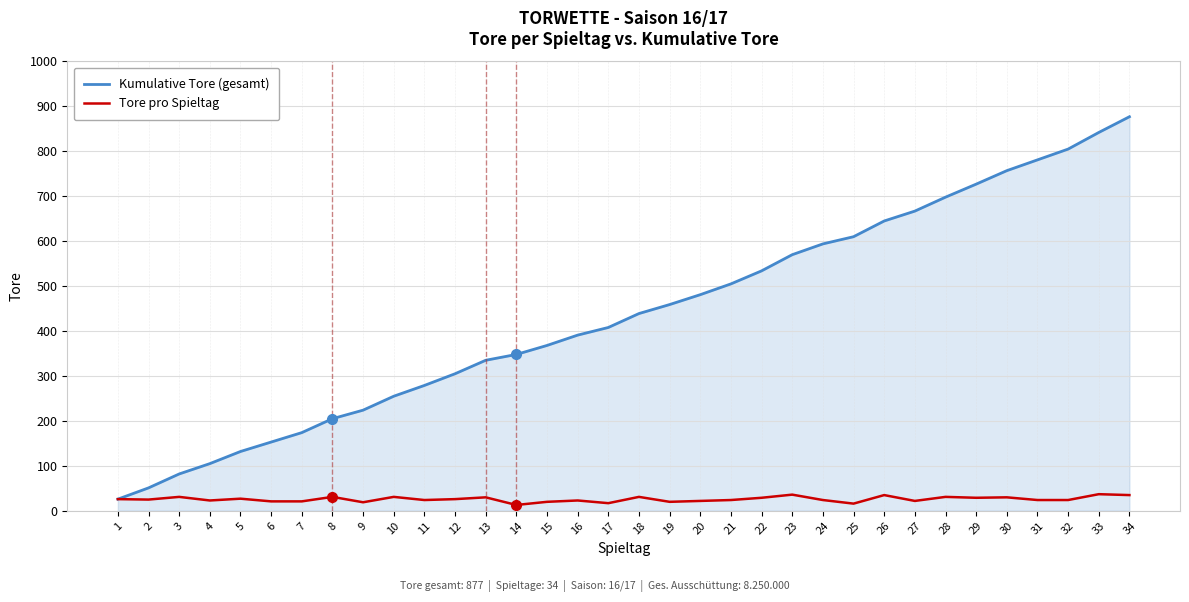

How many lines are shown in the chart?

2